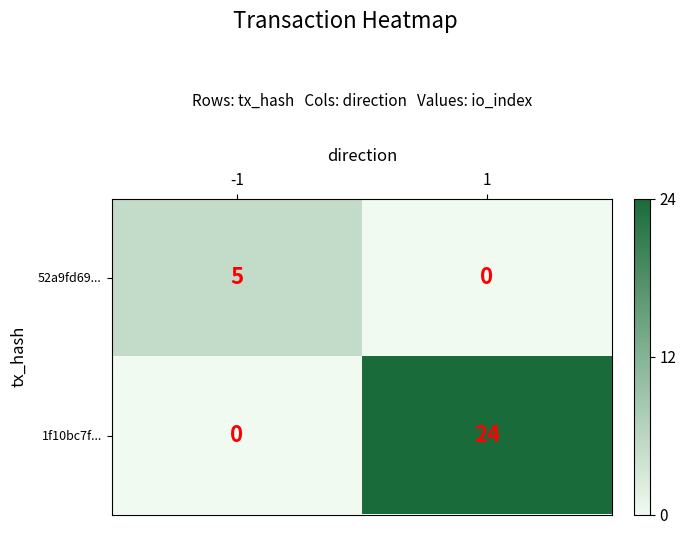

What is the difference between the maximum and minimum values in the 52a9fd69... series?

5